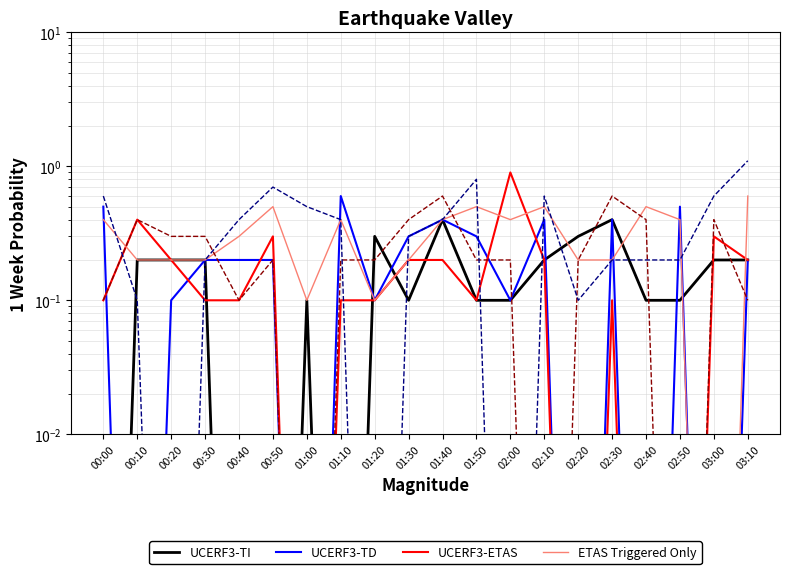

True or false: UCERF3-TD has a value of 0.5 at 02:50.

True